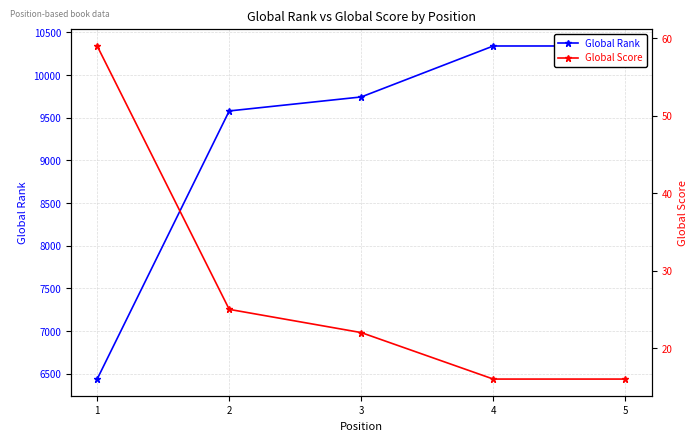

Is it true that Global Rank equals 9743 at 3?

True